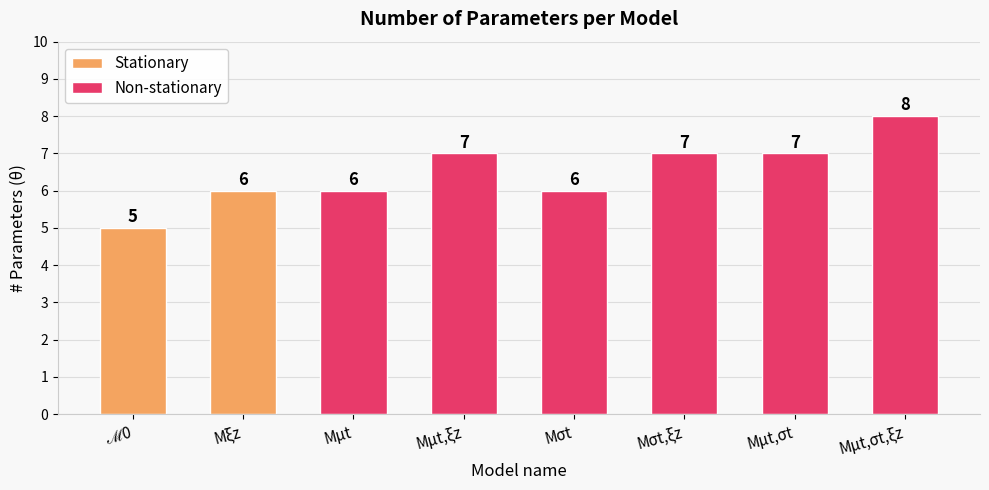

Which category has the highest value across all series?

Mμt,σt,ξz